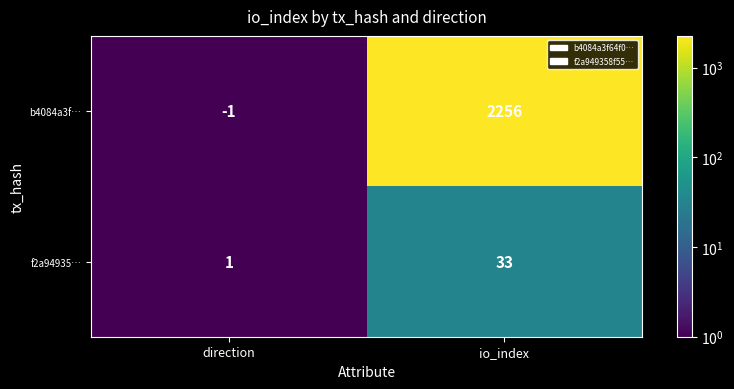

Reading right to left, transcribe all the data shown in this chart.

b4084a3f…: io_index=2256	direction=-1
f2a94935…: io_index=33	direction=1